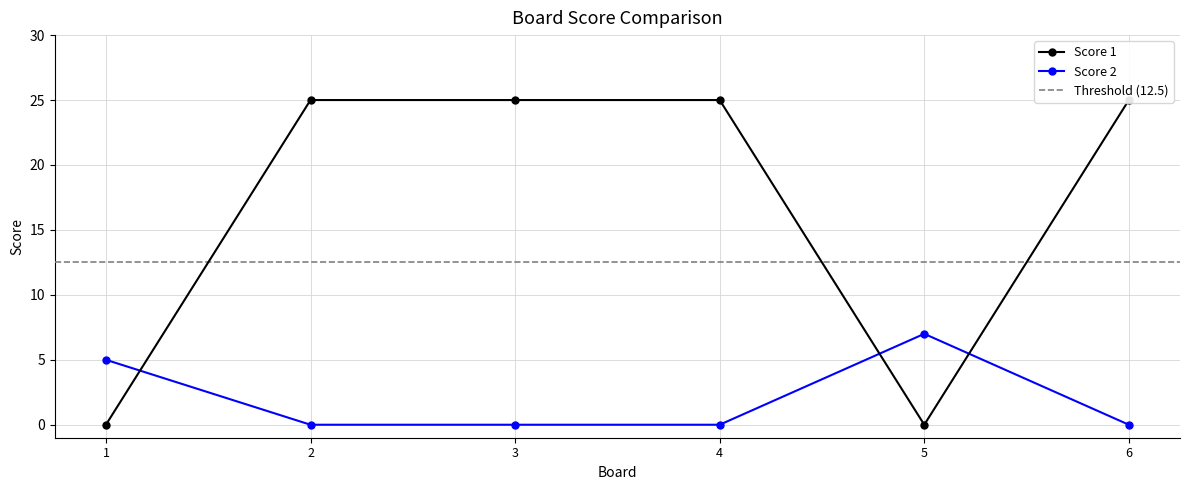

Which series changed the most between 2 and 3?

Score 1